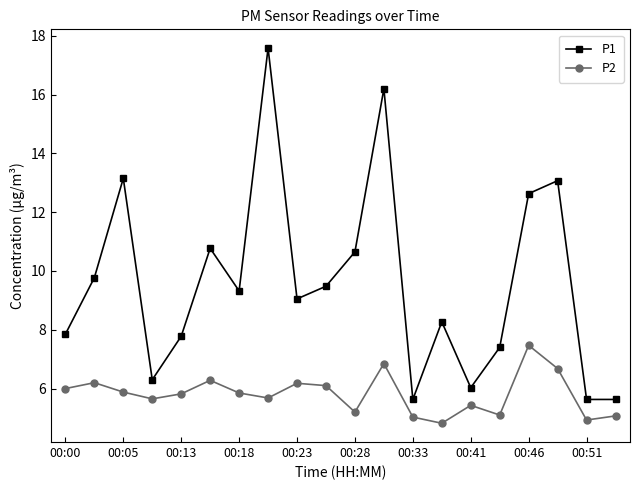

True or false: P2 and P1 intersect in this chart.

False